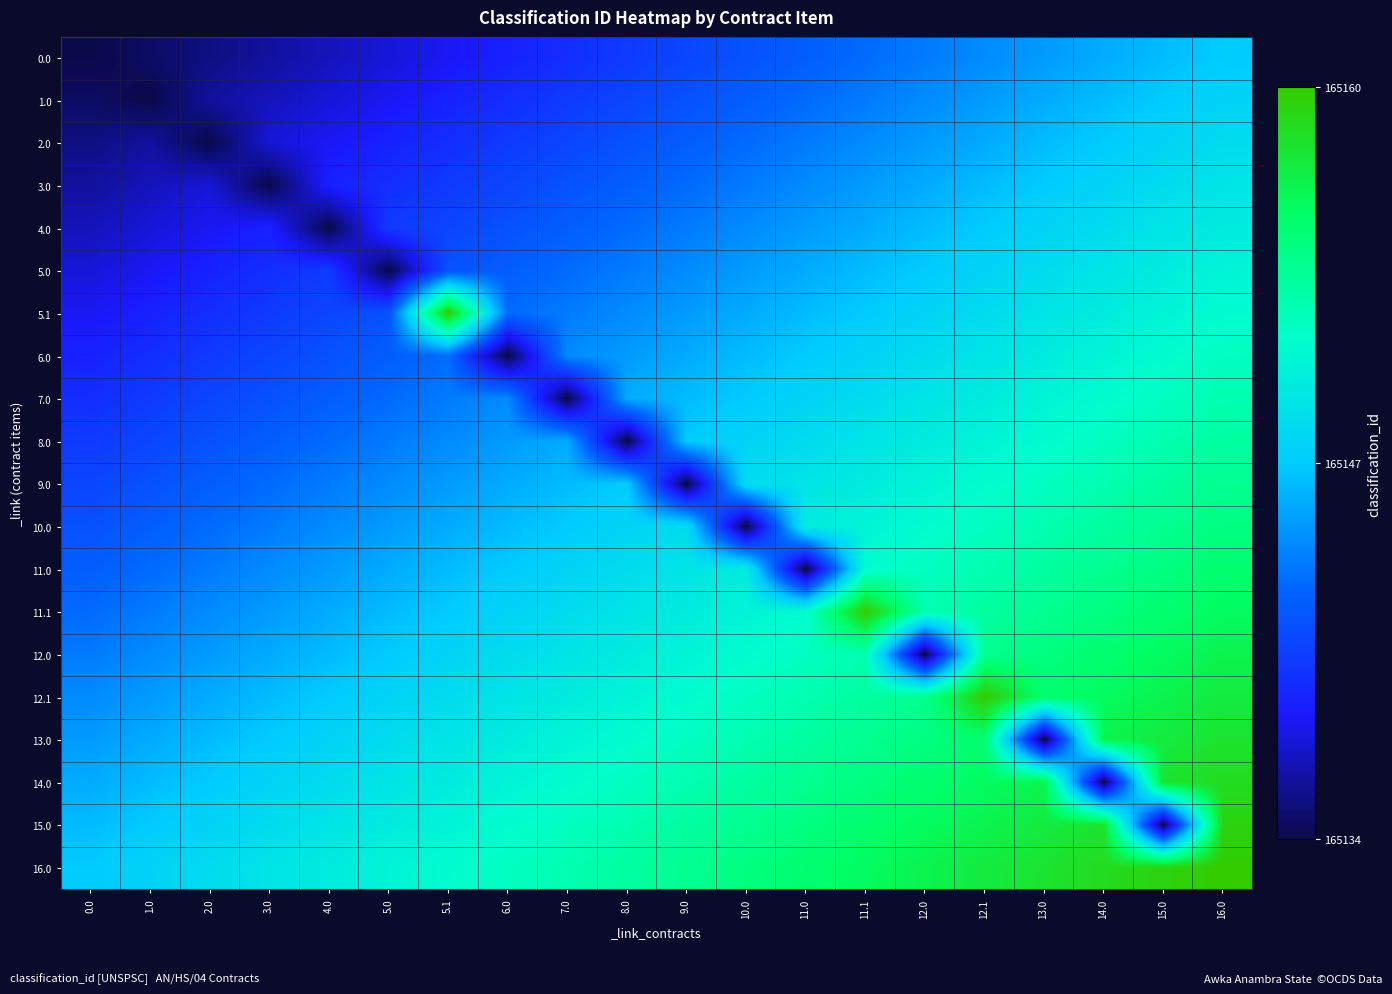

Reading left to right, extract all data points from this chart.

0.0: 0.0=165134.0	1.0=165134.7	2.0=165135.4	3.0=165136.1	4.0=165136.7	5.0=165137.4	5.1=165138.1	6.0=165138.8	7.0=165139.5	8.0=165140.2	9.0=165140.8	10.0=165141.5	11.0=165142.2	11.1=165142.9	12.0=165143.6	12.1=165144.3	13.0=165144.9	14.0=165145.6	15.0=165146.3	16.0=165147.0
1.0: 0.0=165134.7	1.0=165134.0	2.0=165136.1	3.0=165136.7	4.0=165137.4	5.0=165138.1	5.1=165138.8	6.0=165139.5	7.0=165140.2	8.0=165140.8	9.0=165141.5	10.0=165142.2	11.0=165142.9	11.1=165143.6	12.0=165144.3	12.1=165144.9	13.0=165145.6	14.0=165146.3	15.0=165147.0	16.0=165147.7
2.0: 0.0=165135.4	1.0=165136.1	2.0=165134.0	3.0=165137.4	4.0=165138.1	5.0=165138.8	5.1=165139.5	6.0=165140.2	7.0=165140.8	8.0=165141.5	9.0=165142.2	10.0=165142.9	11.0=165143.6	11.1=165144.3	12.0=165144.9	12.1=165145.6	13.0=165146.3	14.0=165147.0	15.0=165147.7	16.0=165148.4
3.0: 0.0=165136.1	1.0=165136.7	2.0=165137.4	3.0=165134.0	4.0=165138.8	5.0=165139.5	5.1=165140.2	6.0=165140.8	7.0=165141.5	8.0=165142.2	9.0=165142.9	10.0=165143.6	11.0=165144.3	11.1=165144.9	12.0=165145.6	12.1=165146.3	13.0=165147.0	14.0=165147.7	15.0=165148.4	16.0=165149.1
4.0: 0.0=165136.7	1.0=165137.4	2.0=165138.1	3.0=165138.8	4.0=165134.0	5.0=165140.2	5.1=165140.8	6.0=165141.5	7.0=165142.2	8.0=165142.9	9.0=165143.6	10.0=165144.3	11.0=165144.9	11.1=165145.6	12.0=165146.3	12.1=165147.0	13.0=165147.7	14.0=165148.4	15.0=165149.1	16.0=165149.7
5.0: 0.0=165137.4	1.0=165138.1	2.0=165138.8	3.0=165139.5	4.0=165140.2	5.0=165134.0	5.1=165141.5	6.0=165142.2	7.0=165142.9	8.0=165143.6	9.0=165144.3	10.0=165144.9	11.0=165145.6	11.1=165146.3	12.0=165147.0	12.1=165147.7	13.0=165148.4	14.0=165149.1	15.0=165149.7	16.0=165150.4
5.1: 0.0=165138.1	1.0=165138.8	2.0=165139.5	3.0=165140.2	4.0=165140.8	5.0=165141.5	5.1=165160.0	6.0=165142.9	7.0=165143.6	8.0=165144.3	9.0=165144.9	10.0=165145.6	11.0=165146.3	11.1=165147.0	12.0=165147.7	12.1=165148.4	13.0=165149.1	14.0=165149.7	15.0=165150.4	16.0=165151.1
6.0: 0.0=165138.8	1.0=165139.5	2.0=165140.2	3.0=165140.8	4.0=165141.5	5.0=165142.2	5.1=165142.9	6.0=165134.0	7.0=165144.3	8.0=165144.9	9.0=165145.6	10.0=165146.3	11.0=165147.0	11.1=165147.7	12.0=165148.4	12.1=165149.1	13.0=165149.7	14.0=165150.4	15.0=165151.1	16.0=165151.8
7.0: 0.0=165139.5	1.0=165140.2	2.0=165140.8	3.0=165141.5	4.0=165142.2	5.0=165142.9	5.1=165143.6	6.0=165144.3	7.0=165134.0	8.0=165145.6	9.0=165146.3	10.0=165147.0	11.0=165147.7	11.1=165148.4	12.0=165149.1	12.1=165149.7	13.0=165150.4	14.0=165151.1	15.0=165151.8	16.0=165152.5
8.0: 0.0=165140.2	1.0=165140.8	2.0=165141.5	3.0=165142.2	4.0=165142.9	5.0=165143.6	5.1=165144.3	6.0=165144.9	7.0=165145.6	8.0=165134.0	9.0=165147.0	10.0=165147.7	11.0=165148.4	11.1=165149.1	12.0=165149.7	12.1=165150.4	13.0=165151.1	14.0=165151.8	15.0=165152.5	16.0=165153.2
9.0: 0.0=165140.8	1.0=165141.5	2.0=165142.2	3.0=165142.9	4.0=165143.6	5.0=165144.3	5.1=165144.9	6.0=165145.6	7.0=165146.3	8.0=165147.0	9.0=165134.0	10.0=165148.4	11.0=165149.1	11.1=165149.7	12.0=165150.4	12.1=165151.1	13.0=165151.8	14.0=165152.5	15.0=165153.2	16.0=165153.8
10.0: 0.0=165141.5	1.0=165142.2	2.0=165142.9	3.0=165143.6	4.0=165144.3	5.0=165144.9	5.1=165145.6	6.0=165146.3	7.0=165147.0	8.0=165147.7	9.0=165148.4	10.0=165134.0	11.0=165149.7	11.1=165150.4	12.0=165151.1	12.1=165151.8	13.0=165152.5	14.0=165153.2	15.0=165153.8	16.0=165154.5
11.0: 0.0=165142.2	1.0=165142.9	2.0=165143.6	3.0=165144.3	4.0=165144.9	5.0=165145.6	5.1=165146.3	6.0=165147.0	7.0=165147.7	8.0=165148.4	9.0=165149.1	10.0=165149.7	11.0=165134.0	11.1=165151.1	12.0=165151.8	12.1=165152.5	13.0=165153.2	14.0=165153.8	15.0=165154.5	16.0=165155.2
11.1: 0.0=165142.9	1.0=165143.6	2.0=165144.3	3.0=165144.9	4.0=165145.6	5.0=165146.3	5.1=165147.0	6.0=165147.7	7.0=165148.4	8.0=165149.1	9.0=165149.7	10.0=165150.4	11.0=165151.1	11.1=165160.0	12.0=165152.5	12.1=165153.2	13.0=165153.8	14.0=165154.5	15.0=165155.2	16.0=165155.9
12.0: 0.0=165143.6	1.0=165144.3	2.0=165144.9	3.0=165145.6	4.0=165146.3	5.0=165147.0	5.1=165147.7	6.0=165148.4	7.0=165149.1	8.0=165149.7	9.0=165150.4	10.0=165151.1	11.0=165151.8	11.1=165152.5	12.0=165134.0	12.1=165153.8	13.0=165154.5	14.0=165155.2	15.0=165155.9	16.0=165156.6
12.1: 0.0=165144.3	1.0=165144.9	2.0=165145.6	3.0=165146.3	4.0=165147.0	5.0=165147.7	5.1=165148.4	6.0=165149.1	7.0=165149.7	8.0=165150.4	9.0=165151.1	10.0=165151.8	11.0=165152.5	11.1=165153.2	12.0=165153.8	12.1=165160.0	13.0=165155.2	14.0=165155.9	15.0=165156.6	16.0=165157.3
13.0: 0.0=165144.9	1.0=165145.6	2.0=165146.3	3.0=165147.0	4.0=165147.7	5.0=165148.4	5.1=165149.1	6.0=165149.7	7.0=165150.4	8.0=165151.1	9.0=165151.8	10.0=165152.5	11.0=165153.2	11.1=165153.8	12.0=165154.5	12.1=165155.2	13.0=165134.0	14.0=165156.6	15.0=165157.3	16.0=165157.9
14.0: 0.0=165145.6	1.0=165146.3	2.0=165147.0	3.0=165147.7	4.0=165148.4	5.0=165149.1	5.1=165149.7	6.0=165150.4	7.0=165151.1	8.0=165151.8	9.0=165152.5	10.0=165153.2	11.0=165153.8	11.1=165154.5	12.0=165155.2	12.1=165155.9	13.0=165156.6	14.0=165134.0	15.0=165157.9	16.0=165158.6
15.0: 0.0=165146.3	1.0=165147.0	2.0=165147.7	3.0=165148.4	4.0=165149.1	5.0=165149.7	5.1=165150.4	6.0=165151.1	7.0=165151.8	8.0=165152.5	9.0=165153.2	10.0=165153.8	11.0=165154.5	11.1=165155.2	12.0=165155.9	12.1=165156.6	13.0=165157.3	14.0=165157.9	15.0=165134.0	16.0=165159.3
16.0: 0.0=165147.0	1.0=165147.7	2.0=165148.4	3.0=165149.1	4.0=165149.7	5.0=165150.4	5.1=165151.1	6.0=165151.8	7.0=165152.5	8.0=165153.2	9.0=165153.8	10.0=165154.5	11.0=165155.2	11.1=165155.9	12.0=165156.6	12.1=165157.3	13.0=165157.9	14.0=165158.6	15.0=165159.3	16.0=165160.0